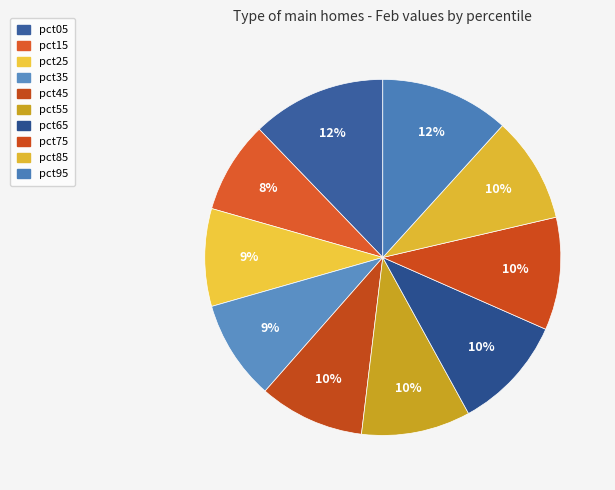

Which slice is the largest?

pct05